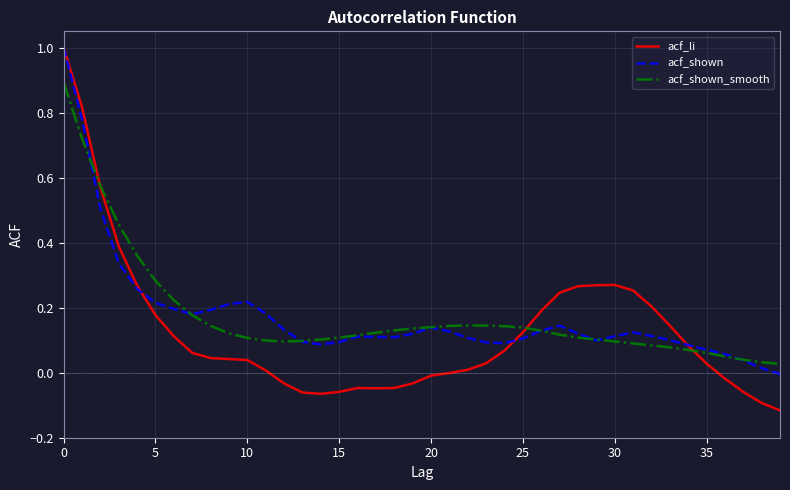

What is the maximum value shown in the chart?

1.0